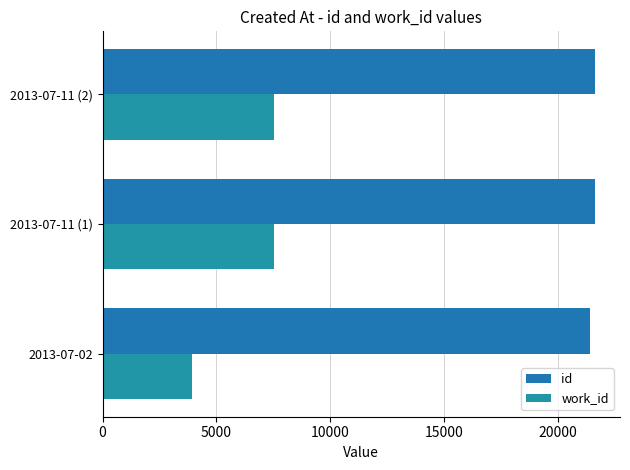

Which series has the largest total across all categories?

id